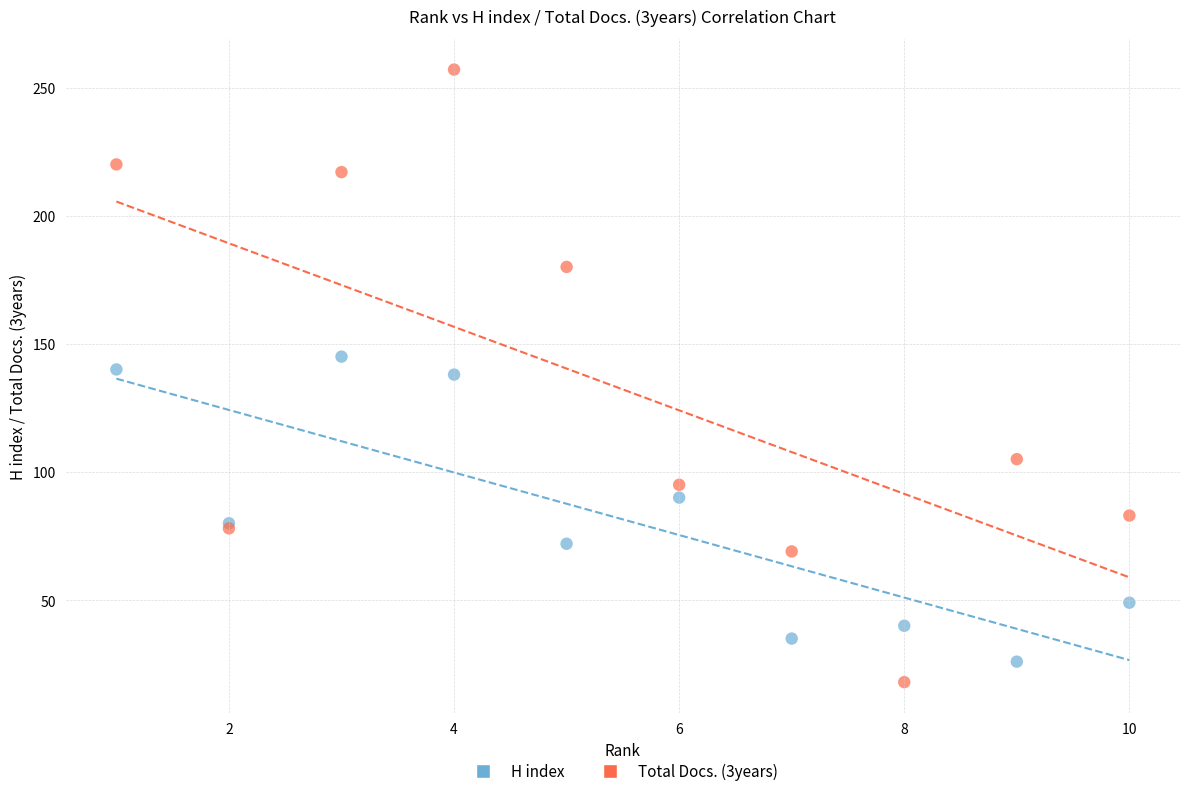

Which series has the widest spread of Y values?

Total Docs. (3years)